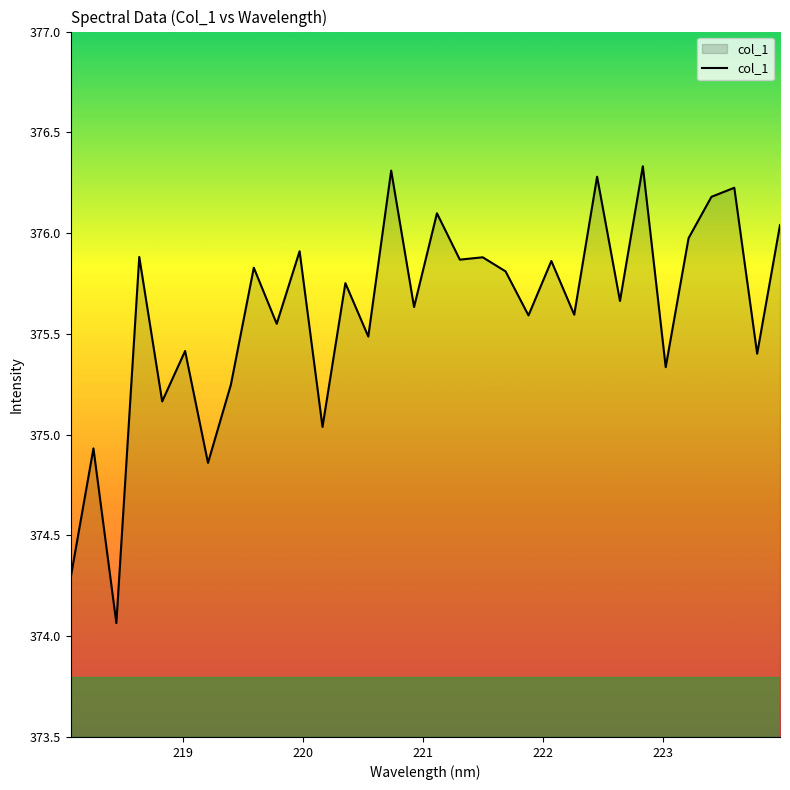

What is the maximum value shown in the chart?

376.3